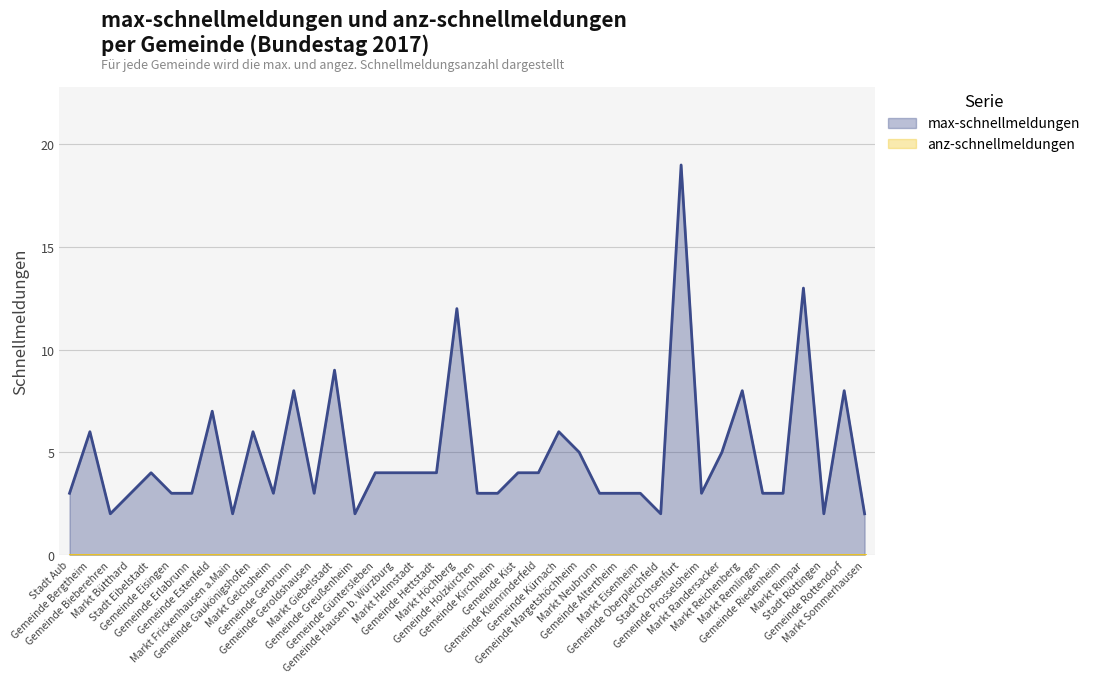

Rank the categories by value from highest to lowest.

Stadt Ochsenfurt, Markt Rimpar, Markt Höchberg, Markt Giebelstadt, Gemeinde Gerbrunn, Markt Reichenberg, Gemeinde Rottendorf, Gemeinde Estenfeld, Gemeinde Bergtheim, Gemeinde Gaukönigshofen, Gemeinde Kürnach, Gemeinde Margetshöchheim, Markt Randersacker, Stadt Eibelstadt, Gemeinde Güntersleben, Gemeinde Hausen b. Würzburg, Markt Helmstadt, Gemeinde Hettstadt, Gemeinde Kist, Gemeinde Kleinrinderfeld, Stadt Aub, Markt Bütthard, Gemeinde Eisingen, Gemeinde Erlabrunn, Markt Gelchsheim, Gemeinde Geroldshausen, Gemeinde Holzkirchen, Gemeinde Kirchheim, Markt Neubrunn, Gemeinde Altertheim, Markt Eisenheim, Gemeinde Prosselsheim, Markt Remlingen, Gemeinde Riedenheim, Gemeinde Bieberehren, Markt Frickenhausen a.Main, Gemeinde Greußenheim, Gemeinde Oberpleichfeld, Stadt Röttingen, Markt Sommerhausen